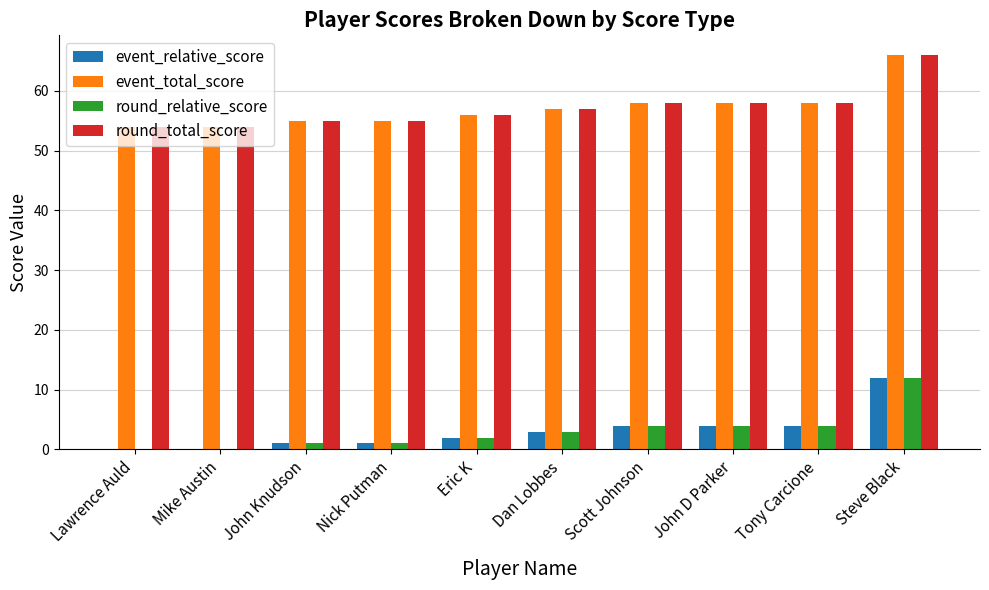

Reading left to right, what are all the values shown in this chart?

event_relative_score: Lawrence Auld=0	Mike Austin=0	John Knudson=1	Nick Putman=1	Eric K=2	Dan Lobbes=3	Scott Johnson=4	John D Parker=4	Tony Carcione=4	Steve Black=12
event_total_score: Lawrence Auld=54	Mike Austin=54	John Knudson=55	Nick Putman=55	Eric K=56	Dan Lobbes=57	Scott Johnson=58	John D Parker=58	Tony Carcione=58	Steve Black=66
round_relative_score: Lawrence Auld=0	Mike Austin=0	John Knudson=1	Nick Putman=1	Eric K=2	Dan Lobbes=3	Scott Johnson=4	John D Parker=4	Tony Carcione=4	Steve Black=12
round_total_score: Lawrence Auld=54	Mike Austin=54	John Knudson=55	Nick Putman=55	Eric K=56	Dan Lobbes=57	Scott Johnson=58	John D Parker=58	Tony Carcione=58	Steve Black=66